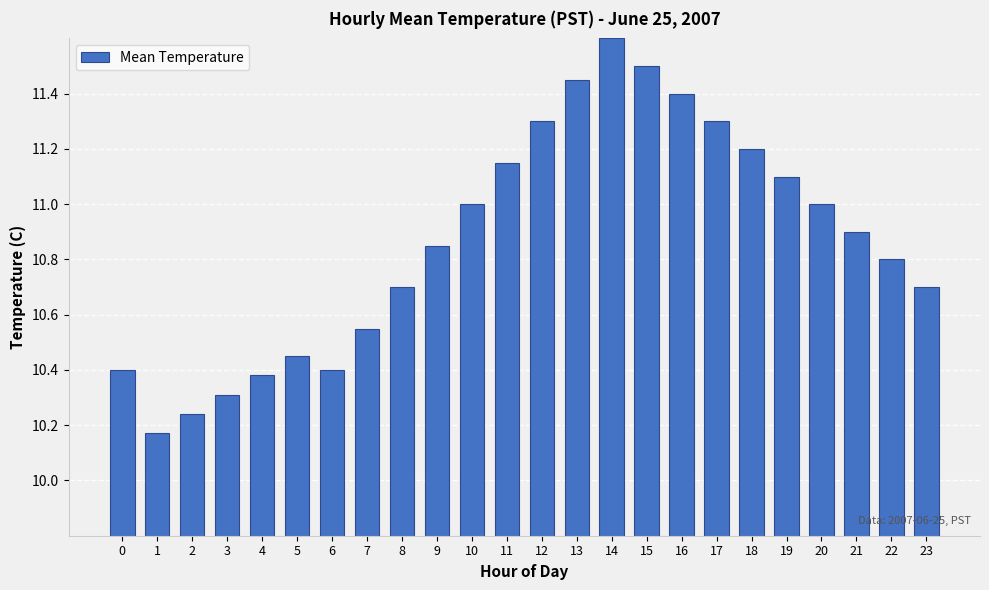

The value at 16 is 18.8. True or false?

False